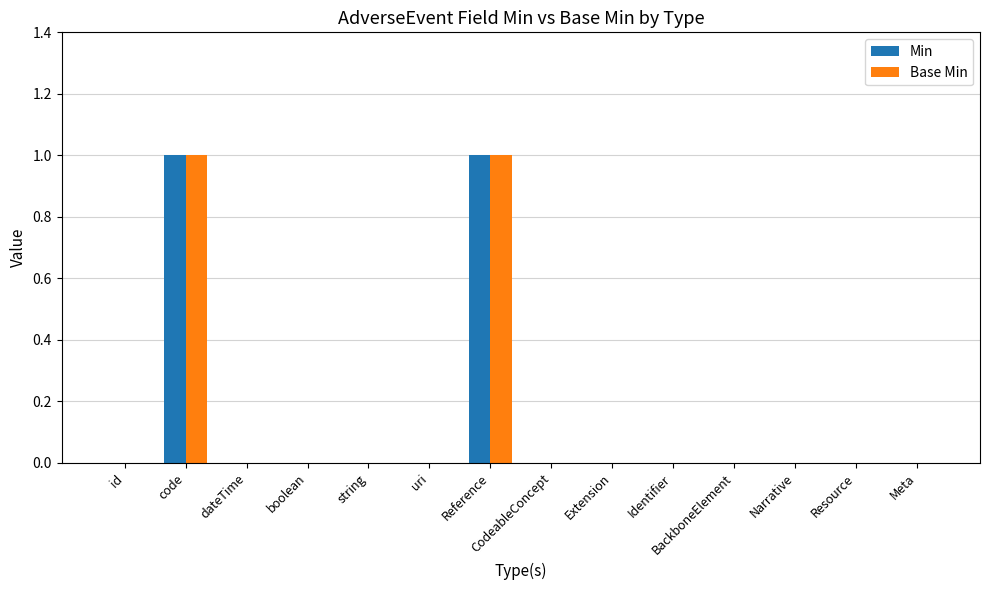

The value of Min at Narrative is 0. True or false?

True